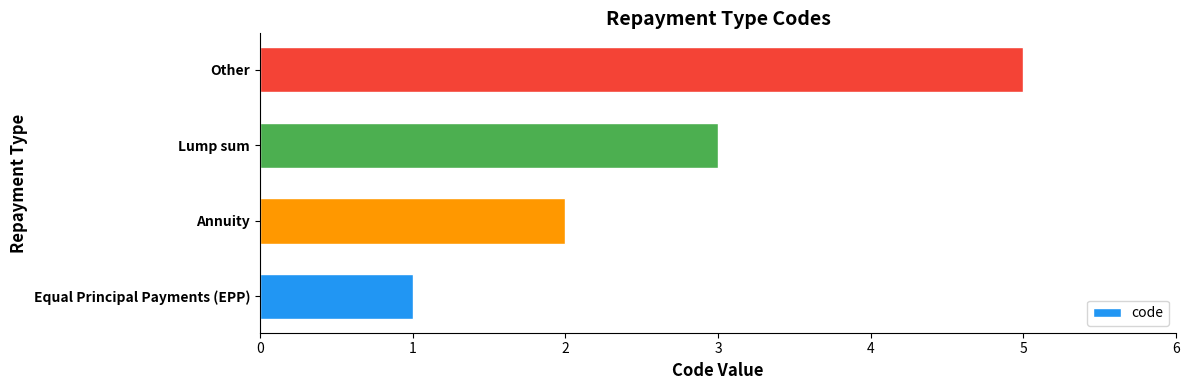

What is the change in value from Annuity to Lump sum?

+1